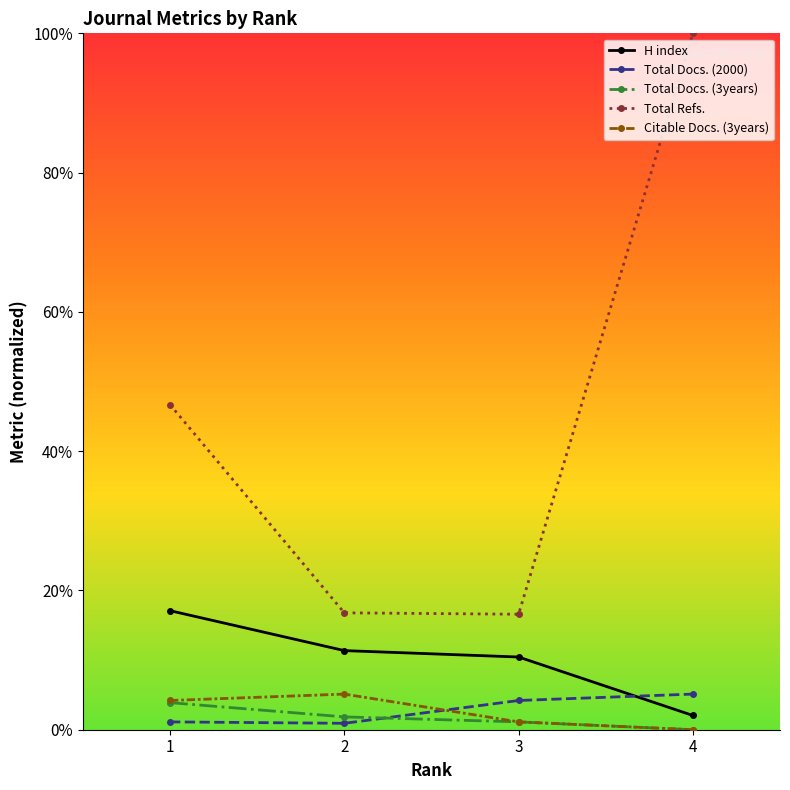

What are all the series names shown in the legend?

H index, Total Docs. (2000), Total Docs. (3years), Total Refs., Citable Docs. (3years)